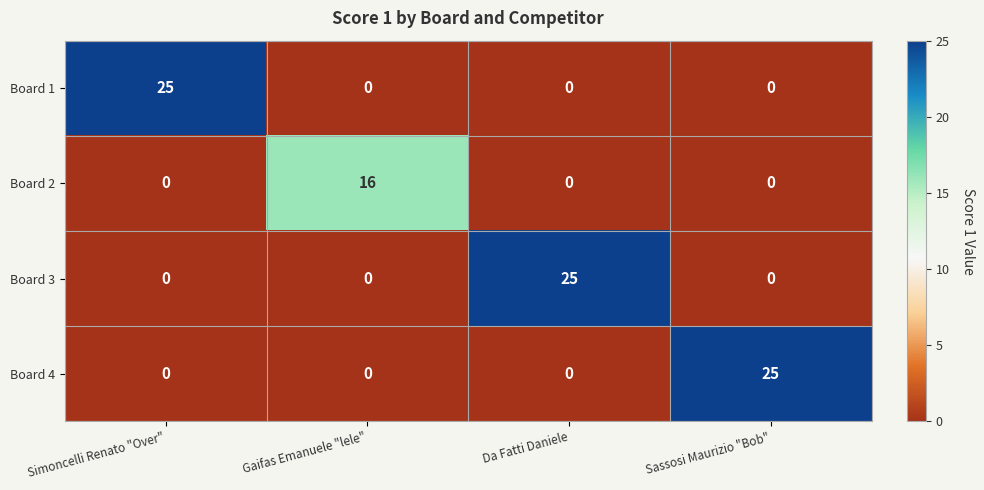

Reading left to right, transcribe all the data shown in this chart.

Board 1: Simoncelli Renato "Over"=25	Gaifas Emanuele "lele"=0	Da Fatti Daniele=0	Sassosi Maurizio "Bob"=0
Board 2: Simoncelli Renato "Over"=0	Gaifas Emanuele "lele"=16	Da Fatti Daniele=0	Sassosi Maurizio "Bob"=0
Board 3: Simoncelli Renato "Over"=0	Gaifas Emanuele "lele"=0	Da Fatti Daniele=25	Sassosi Maurizio "Bob"=0
Board 4: Simoncelli Renato "Over"=0	Gaifas Emanuele "lele"=0	Da Fatti Daniele=0	Sassosi Maurizio "Bob"=25